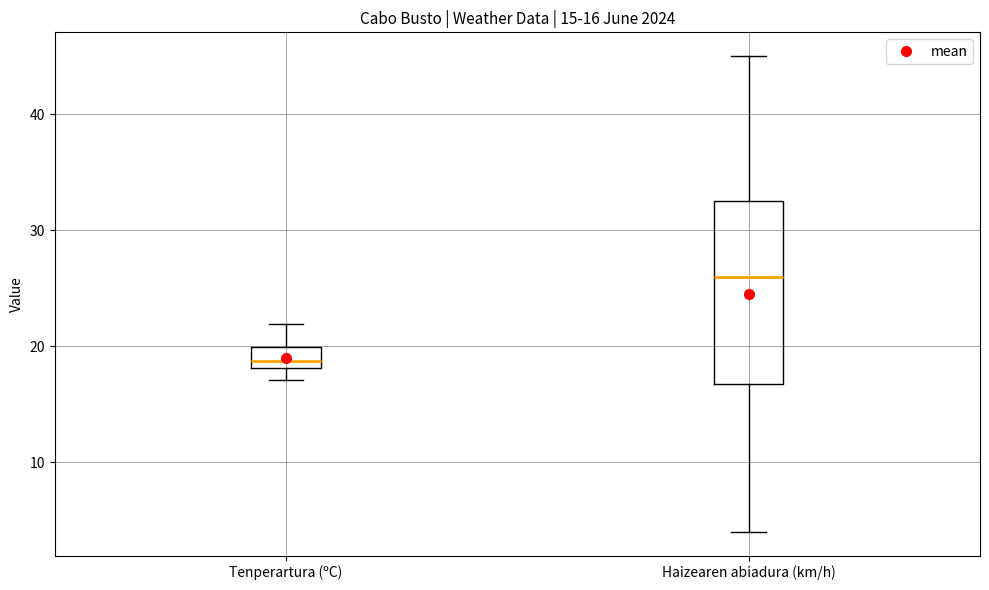

Which box has the highest median line?

Haizearen abiadura (km/h)